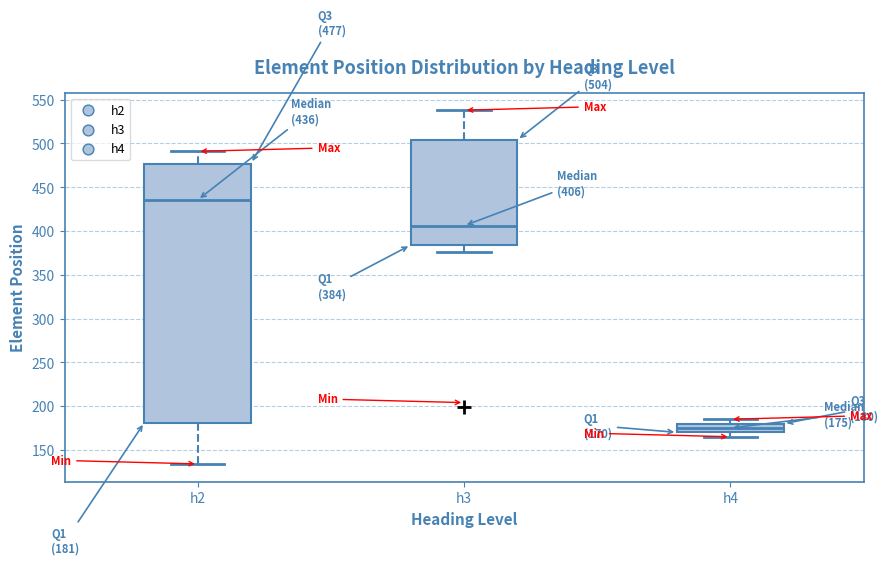

Which box is the tallest, from its lower edge to its upper edge?

h2